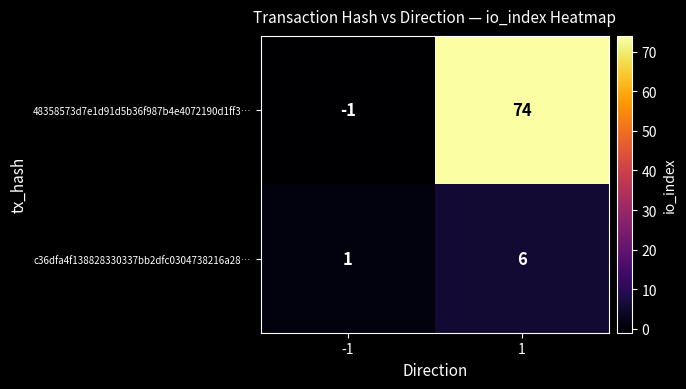

Which series changed the most between -1 and 1?

48358573d7e1d91d5b36f987b4e4072190d1ff3…